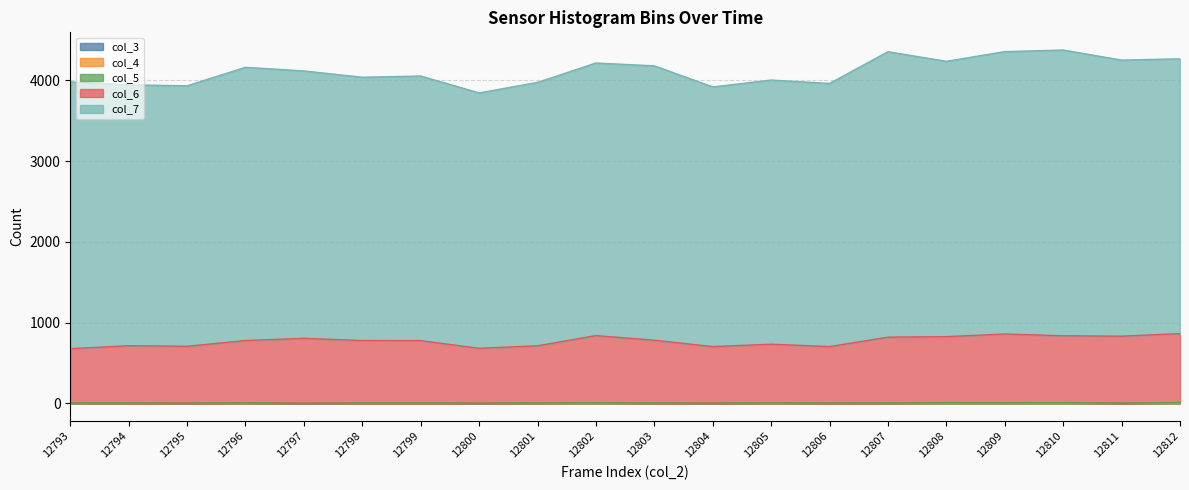

What is the highest value of the col_6 series?

854